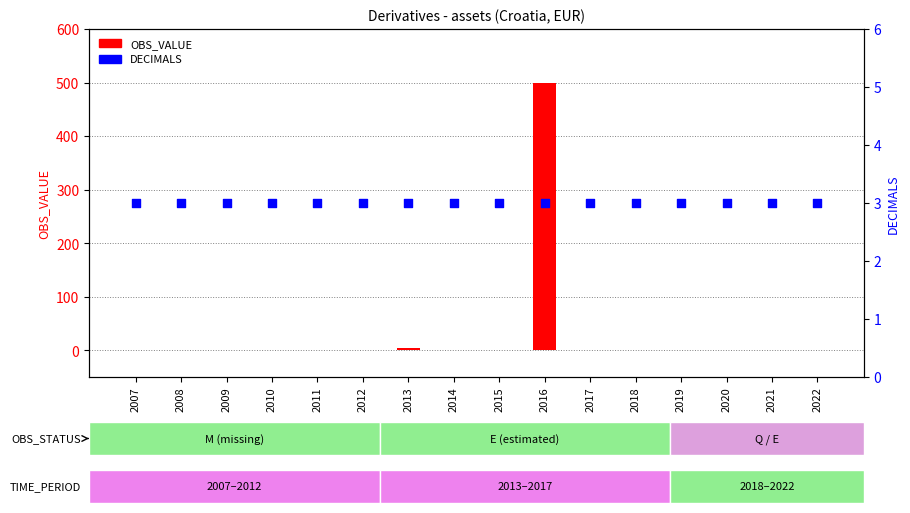

Which series has the largest total across all categories?

OBS_VALUE